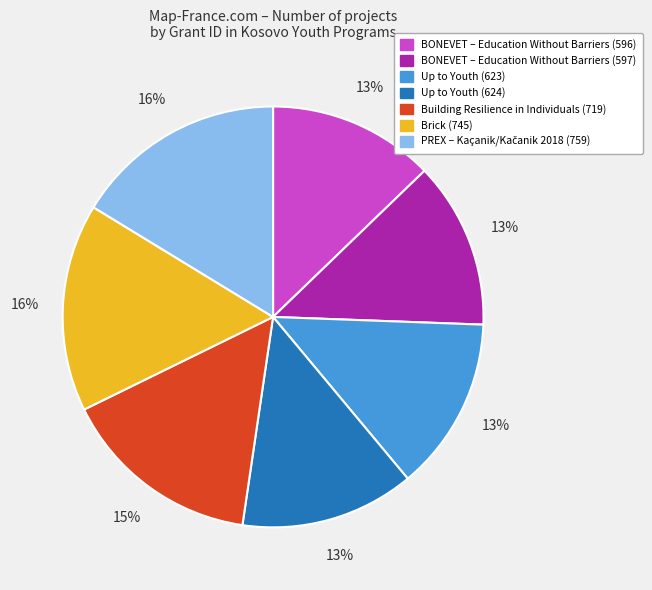

Is the sum of Up to Youth (624) and Brick (745) greater than half?

No